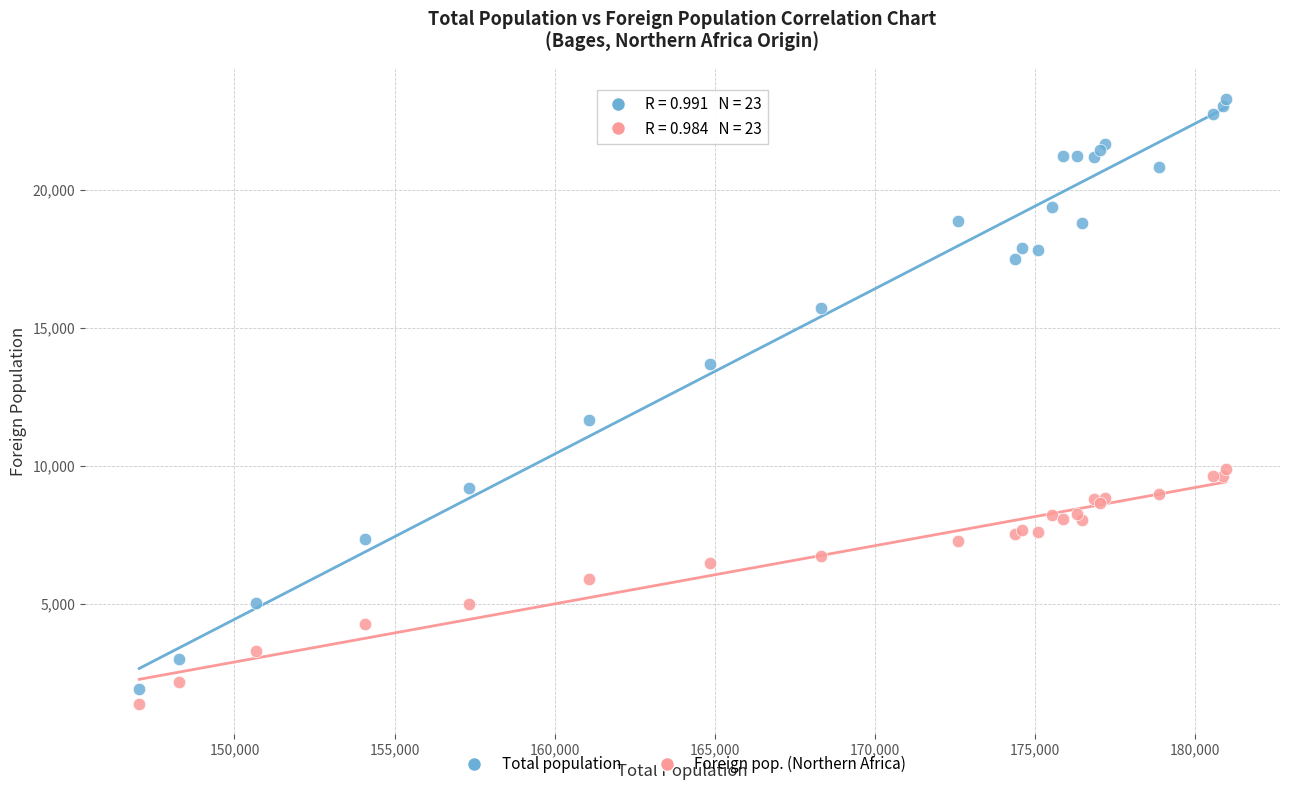

What are all the series names shown in the legend?

Total population, Foreign pop. (Northern Africa)